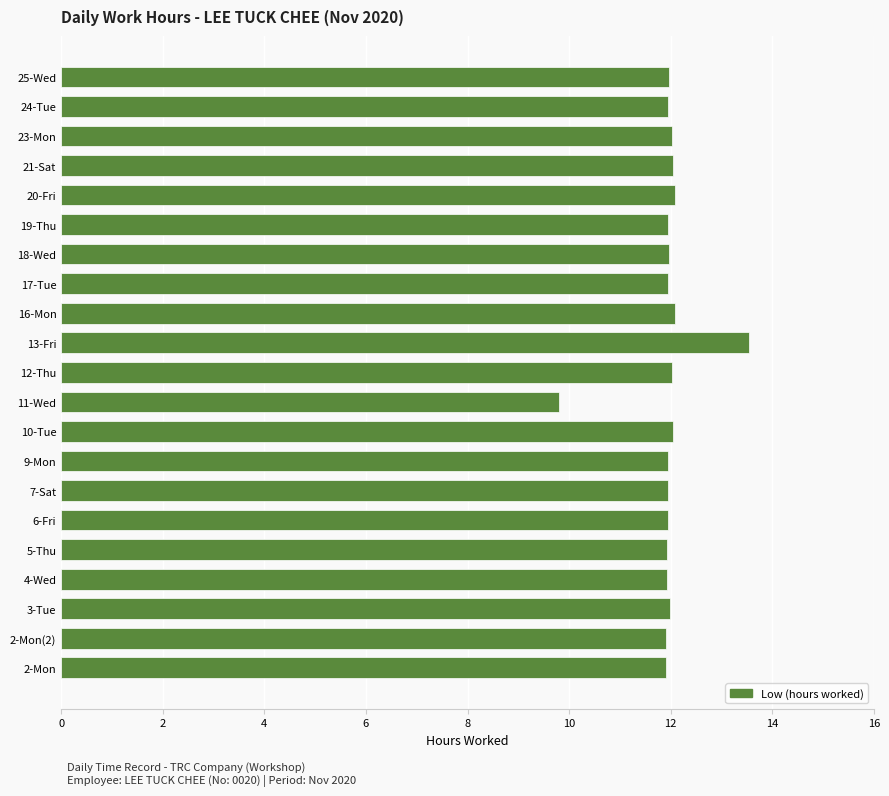

What is the minimum value shown in the chart?

9.8